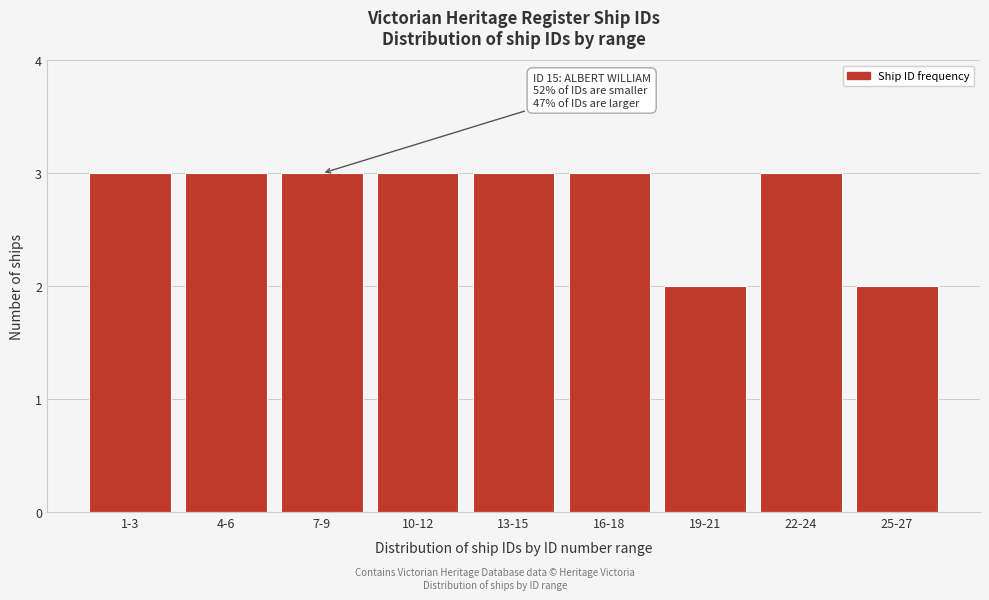

Reading left to right, extract all data points from this chart.

3	3	3	3	3	3	2	3	2